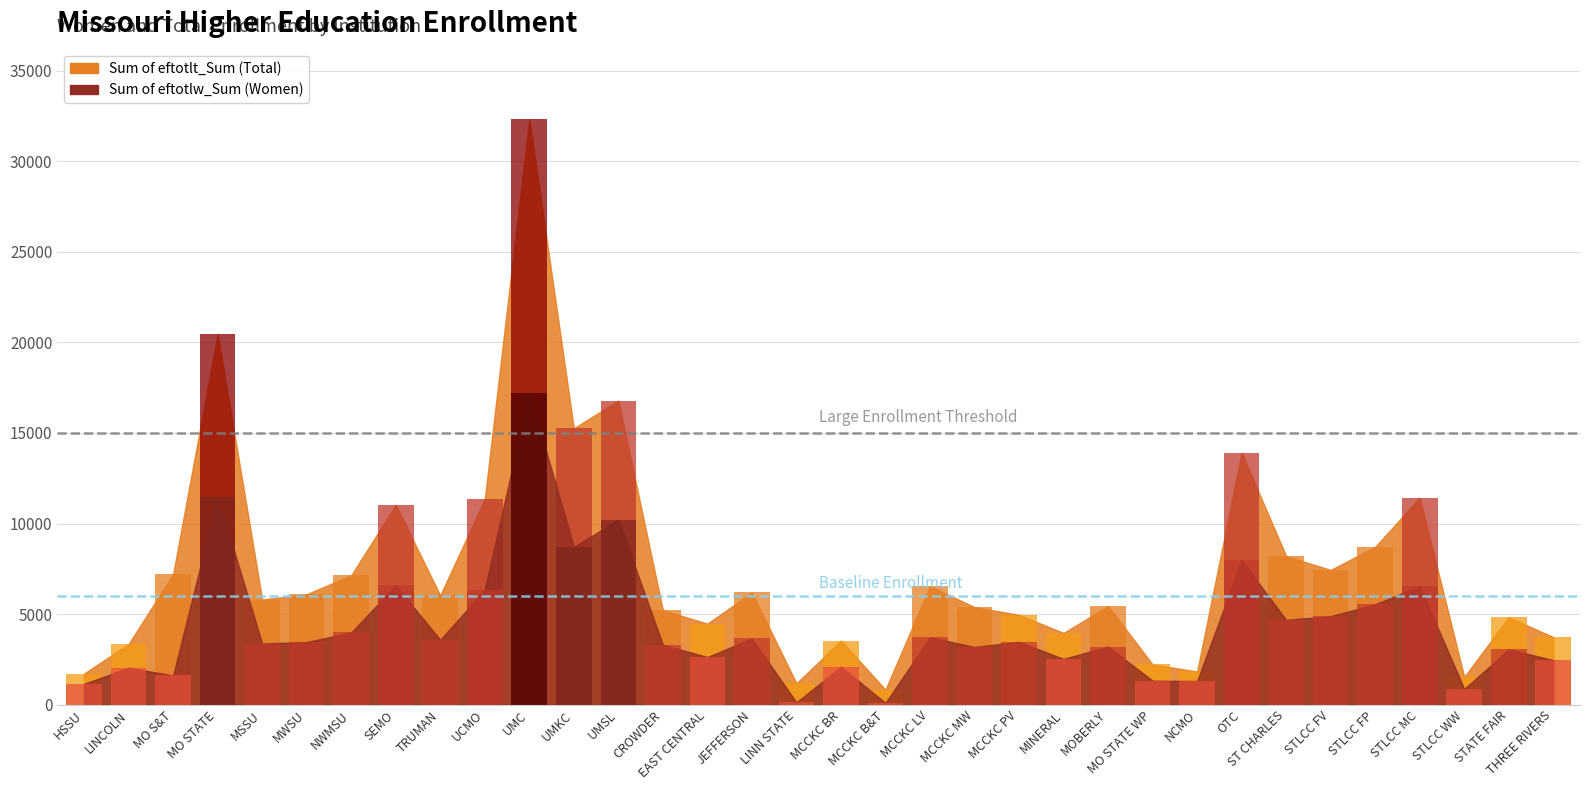

Between MWSU and MCCKC B&T, which series saw the biggest shift?

Sum of eftotlt_Sum